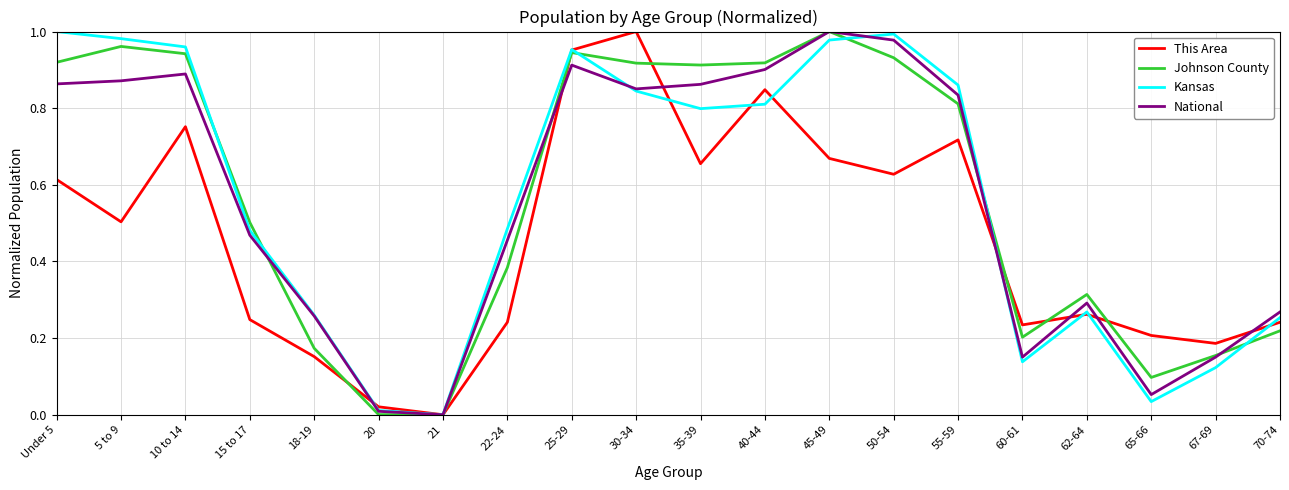

Is the value of Kansas at 65-66 greater than the value of National at 30-34?

No